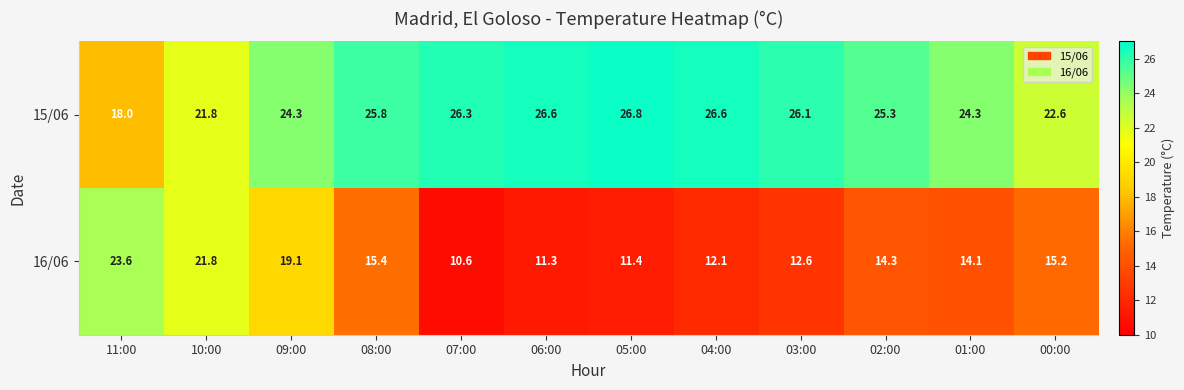

What is the difference between the second highest and minimum values in the 15/06 series?

8.6